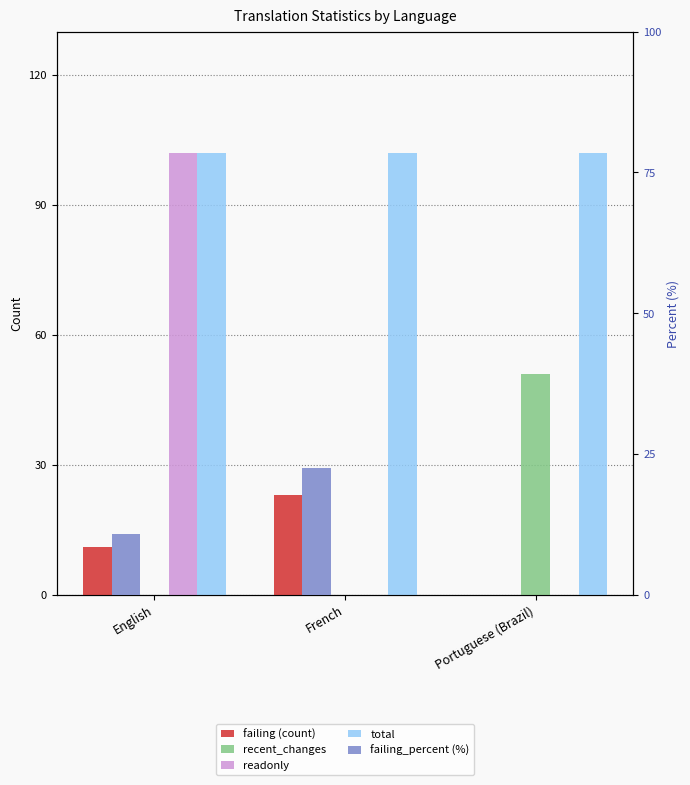

Is it true that readonly equals 54.2 at English?

False